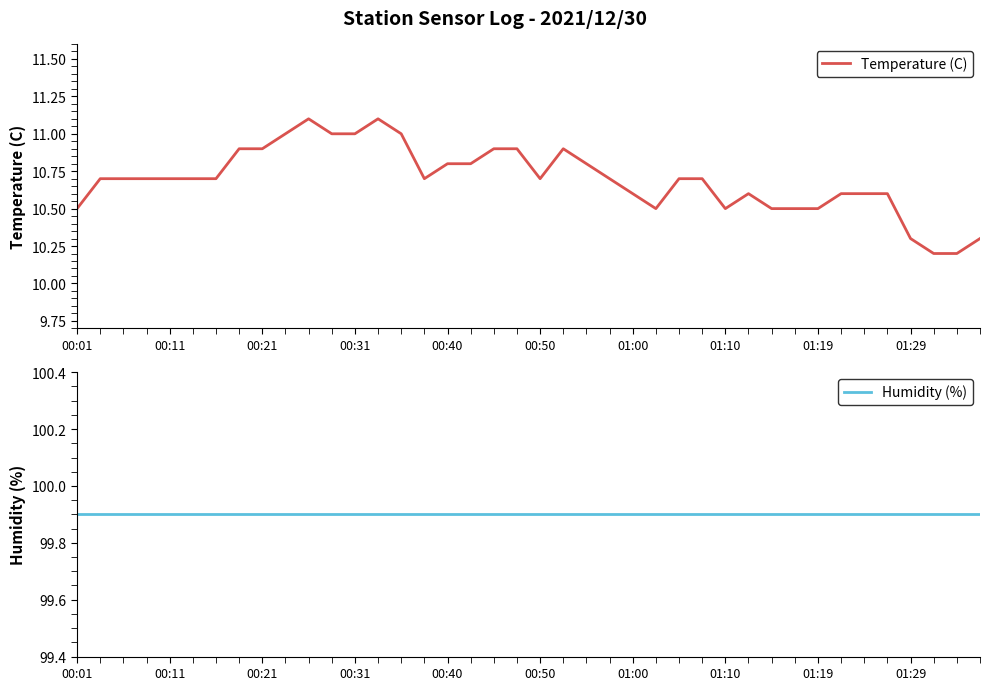

What is the greatest value displayed?

99.9